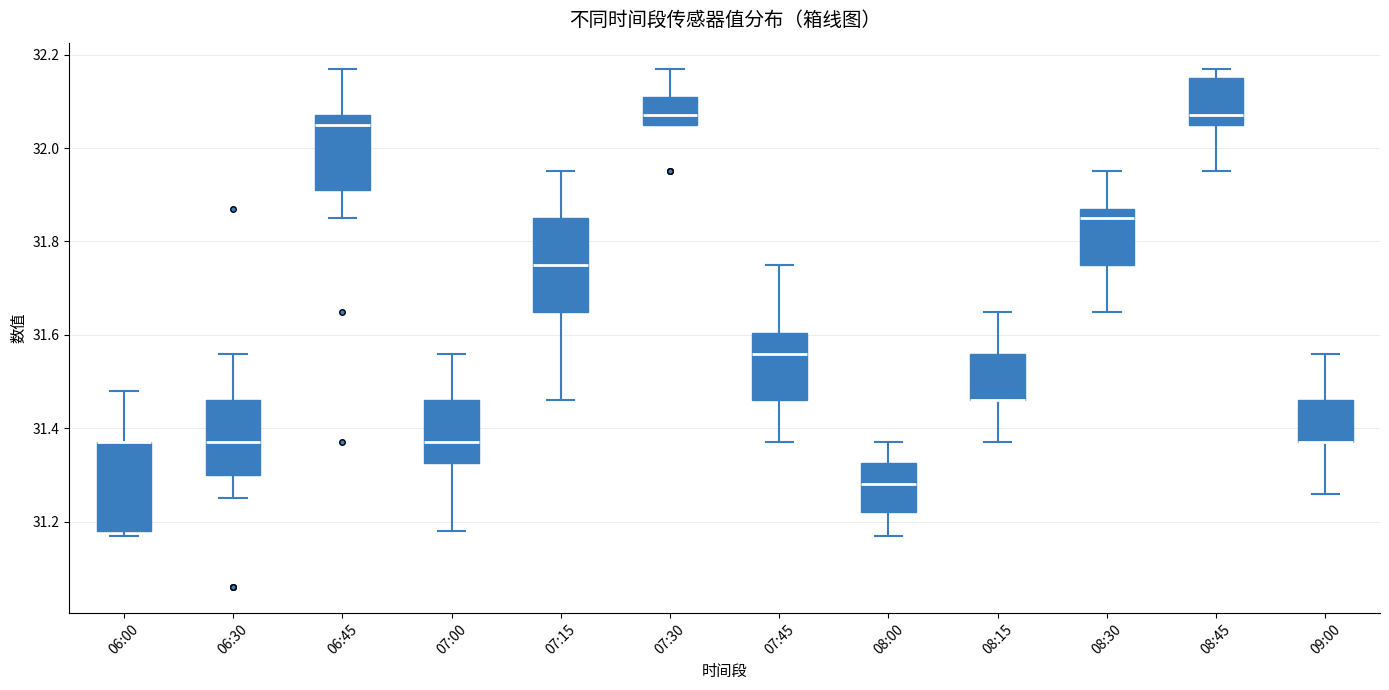

Where is the lower edge of the box for 06:30 on the y-axis? The values are not printed on the chart, so give them approximately, as read against the axis.

31.30